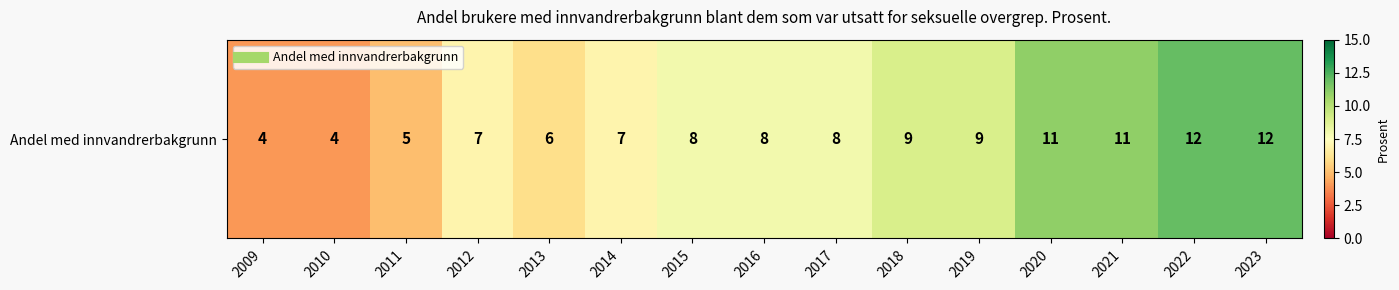

Approximately how many times larger is the value at 2023 compared to 2020?

1.1